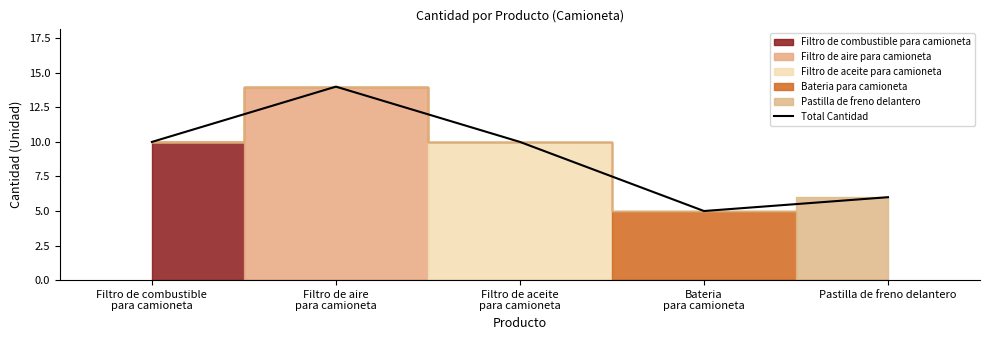

Where is the first local minimum?

Bateria
para camioneta